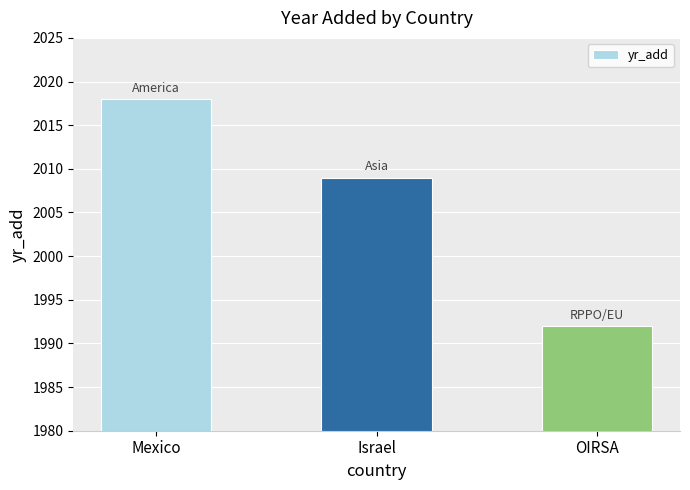

The chart shows a value of 1992 at OIRSA. True or false?

True